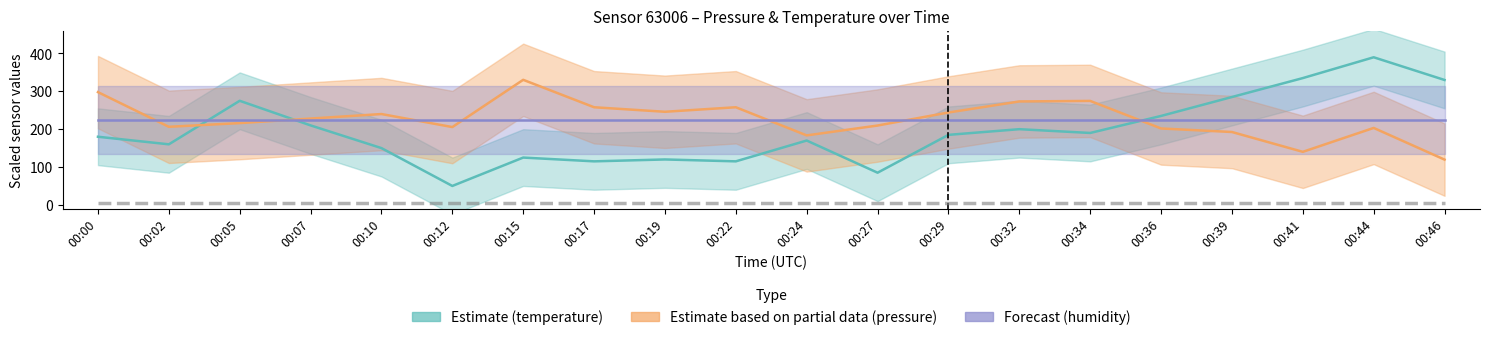

Which series changed the most between 00:19 and 00:46?

Estimate (temperature)